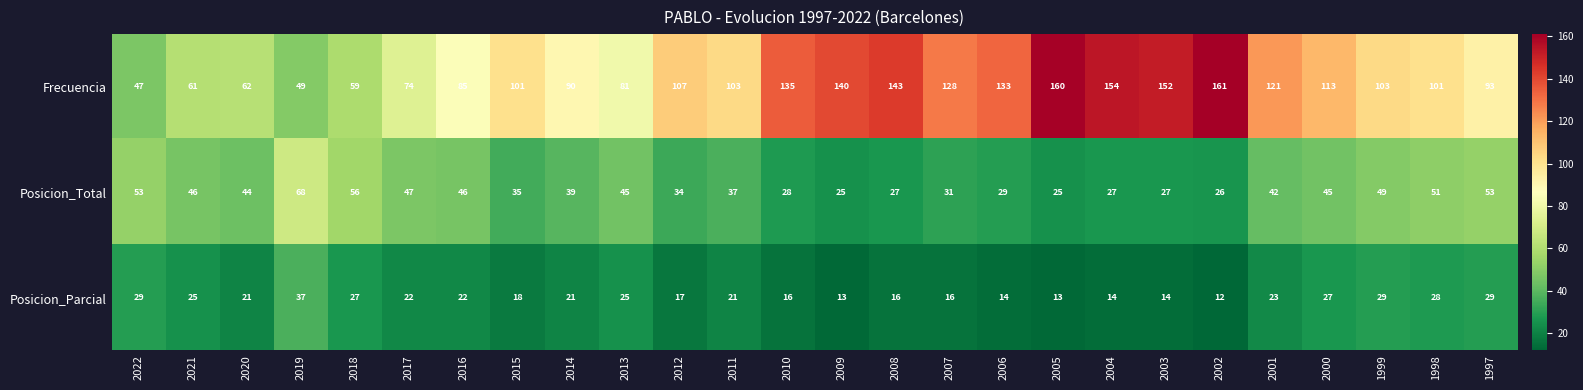

Rank the series by their maximum value, from highest to lowest.

Frecuencia, Posicion_Total, Posicion_Parcial